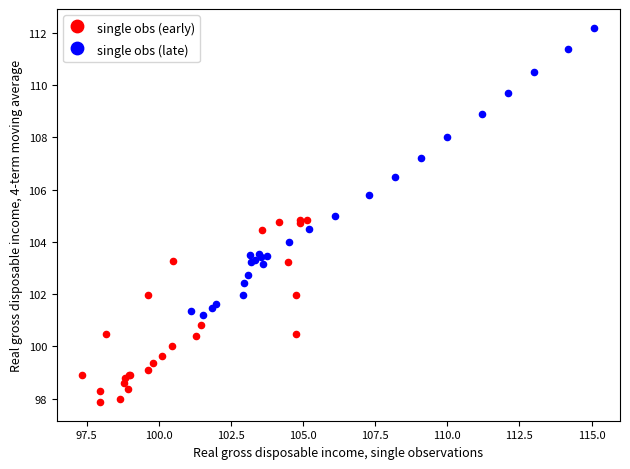

Which series contains the lowest Y value?

single obs (early)